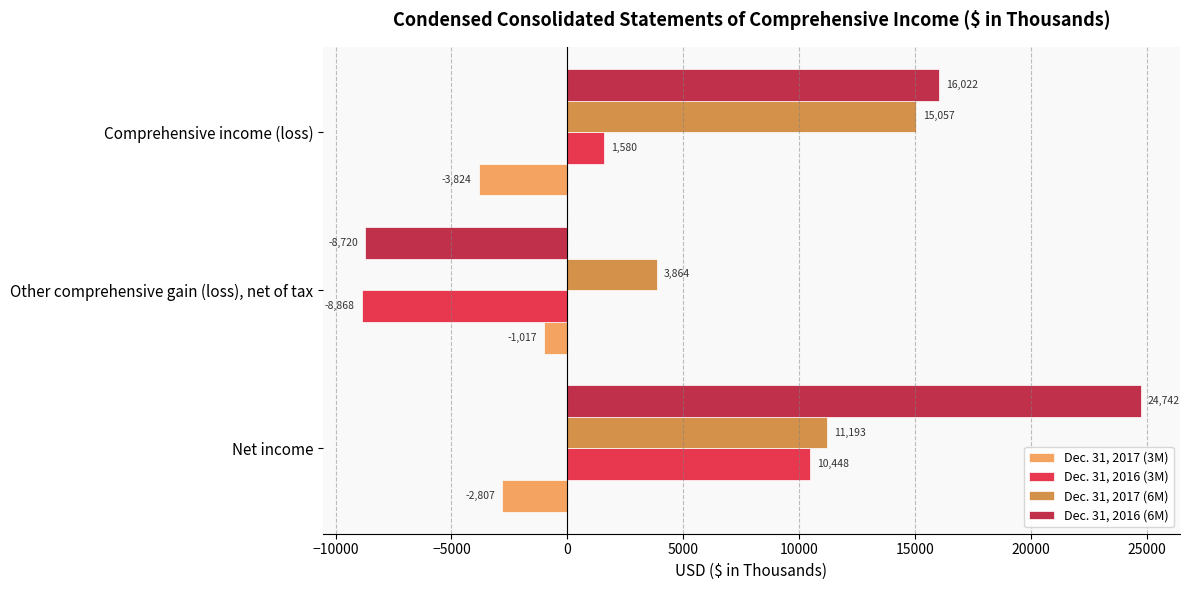

Count the Dec. 31, 2016 (6M) values in the range -8720 to 24742.

3